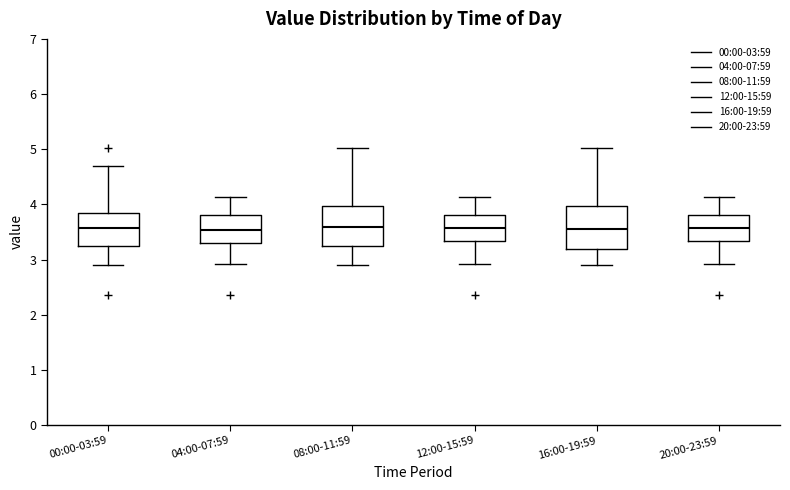

Reading left to right, transcribe this box plot: for each box, give where its median line is, the range the box spans, and where its two whiskers end, as read against the y-axis. The values are not printed on the chart, so give them approximately, as read against the axis.

00:00-03:59: median 3.6, box 3.3 to 3.8, whiskers 2.9 to 4.7
04:00-07:59: median 3.5, box 3.3 to 3.8, whiskers 2.9 to 4.1
08:00-11:59: median 3.6, box 3.2 to 4.0, whiskers 2.9 to 5.0
12:00-15:59: median 3.6, box 3.3 to 3.8, whiskers 2.9 to 4.1
16:00-19:59: median 3.6, box 3.2 to 4.0, whiskers 2.9 to 5.0
20:00-23:59: median 3.6, box 3.3 to 3.8, whiskers 2.9 to 4.1